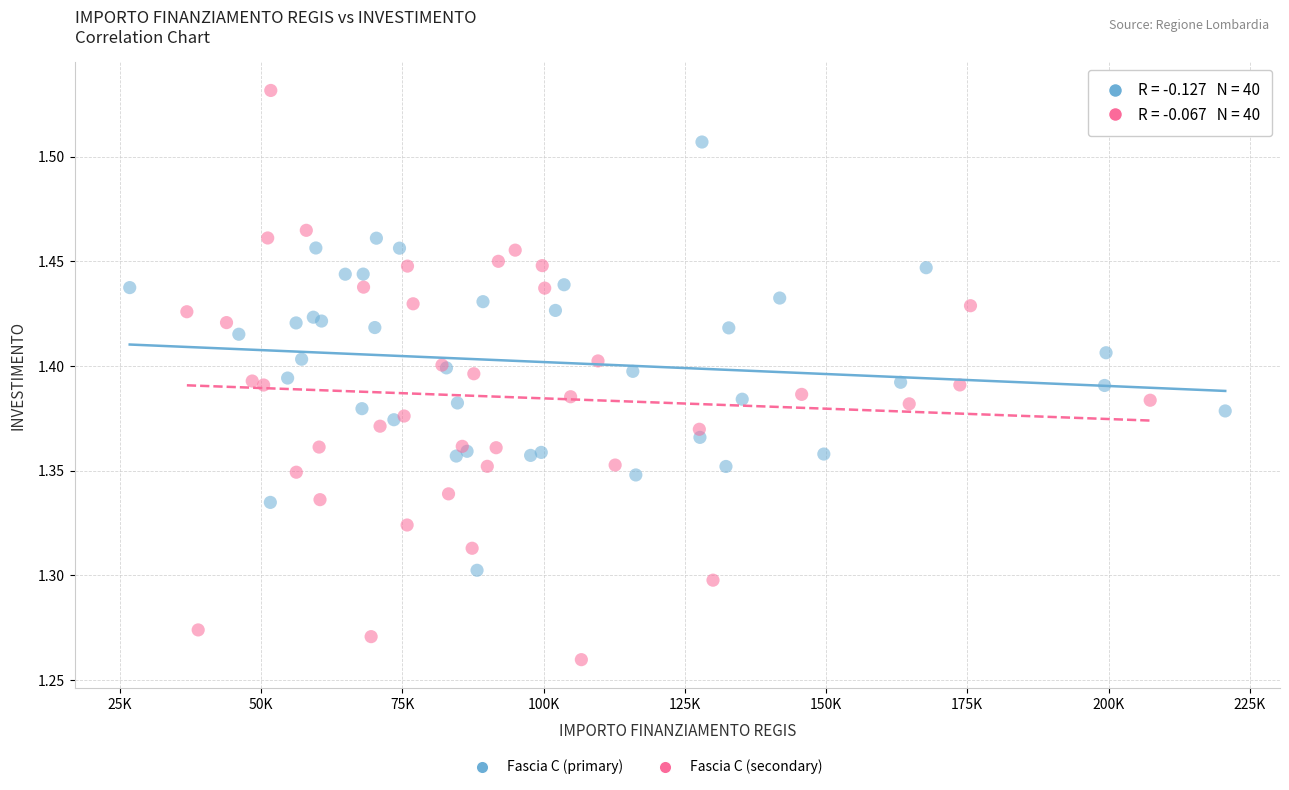

Which series has the widest spread of Y values?

Fascia C (secondary)